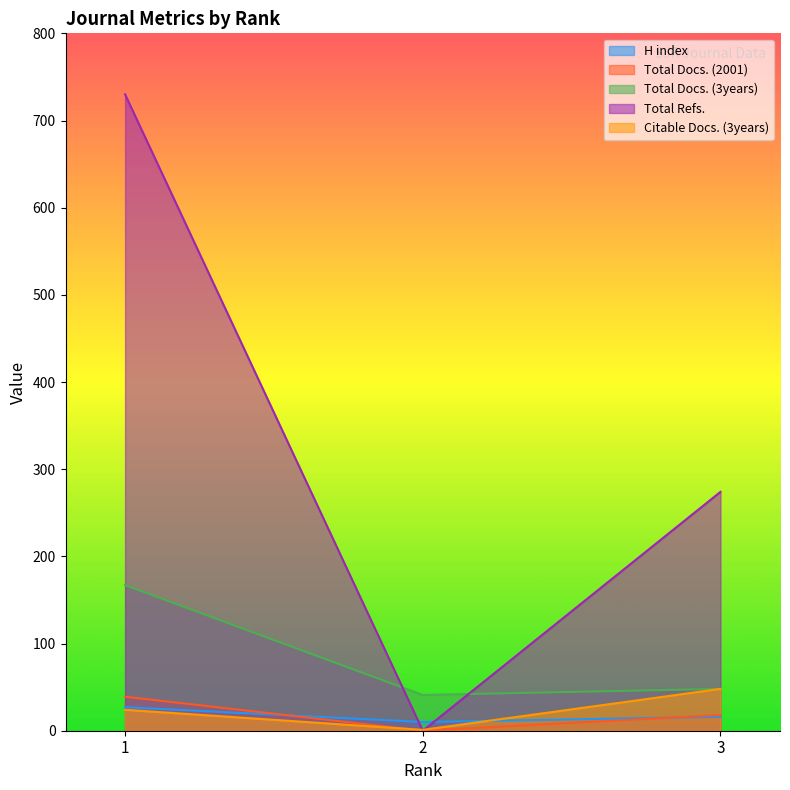

What is the greatest value displayed?

730